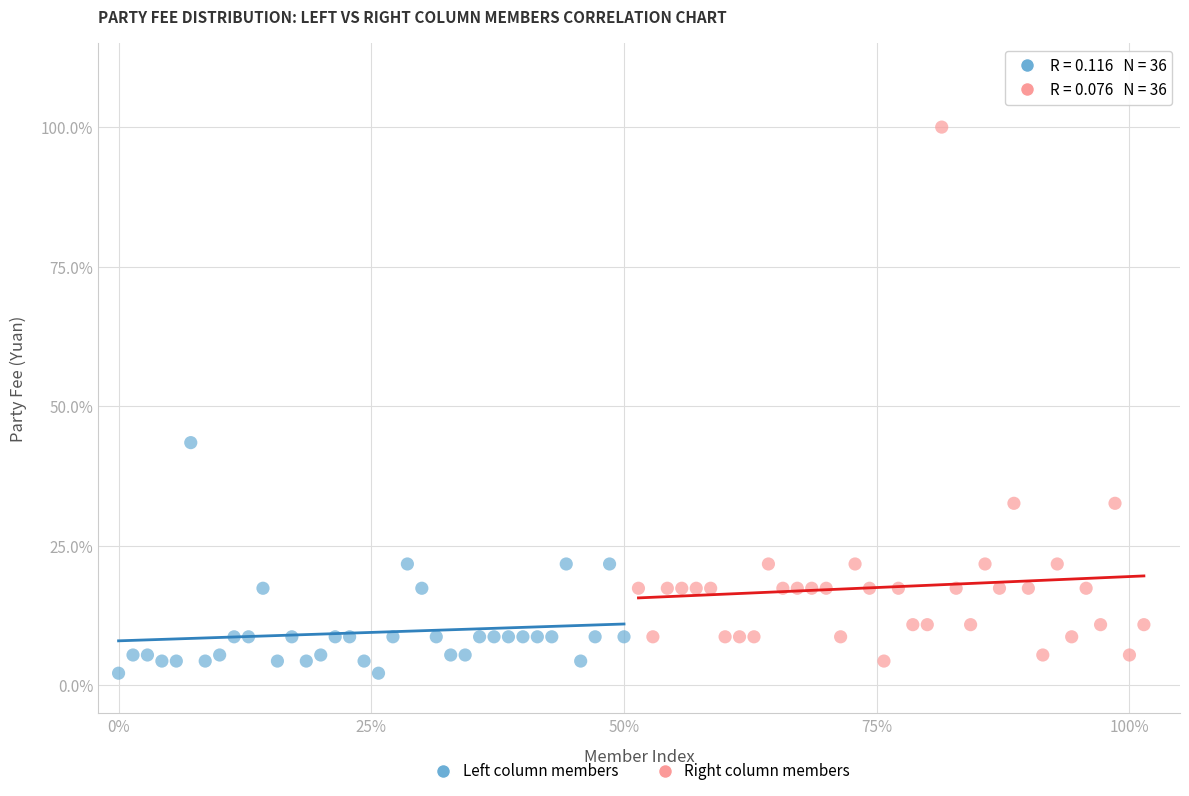

Which series has the largest Y range (max minus min)?

Right column members